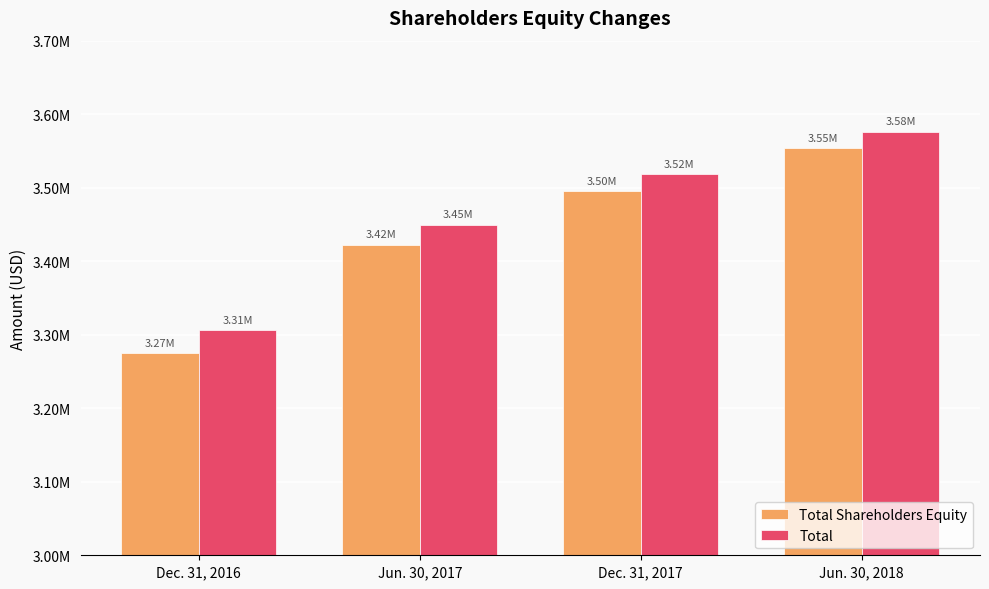

At which category does the chart reach its minimum across all series?

Dec. 31, 2016